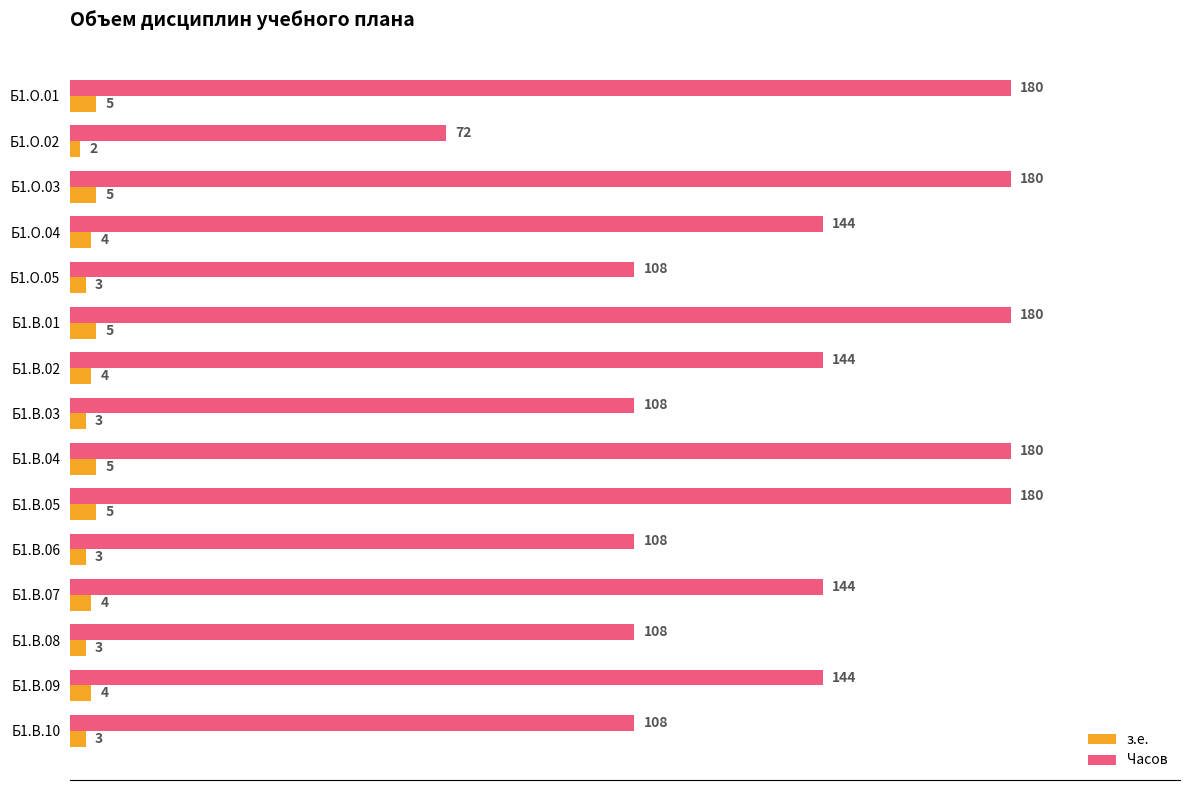

What is the difference between the highest and lowest values at Б1.В.10?

105